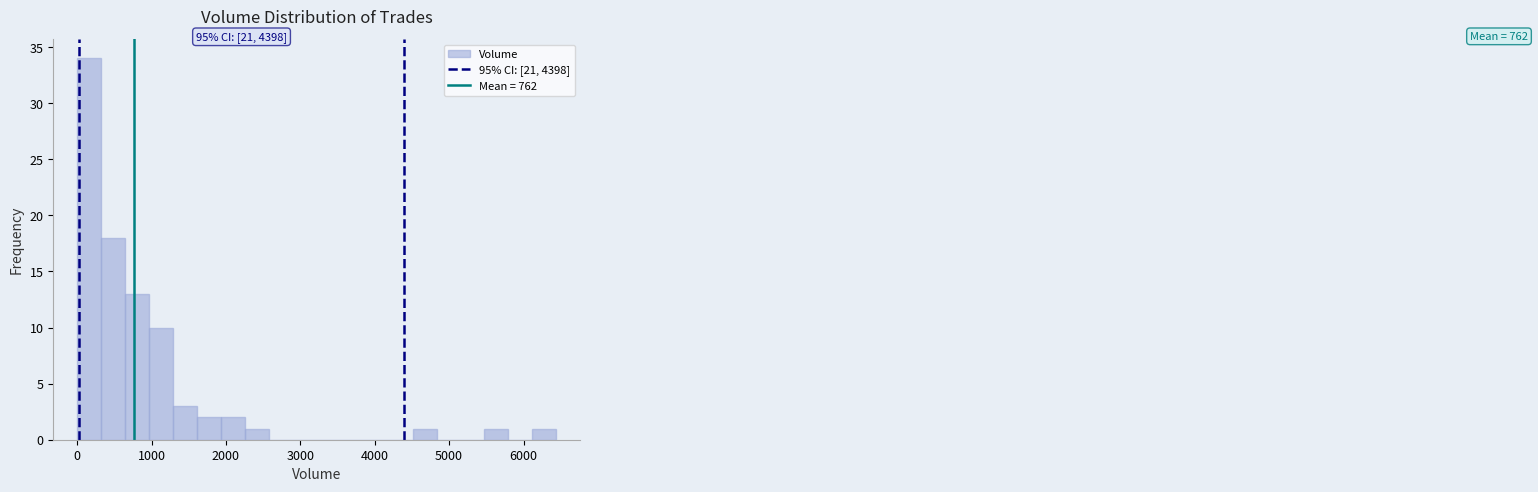

Read against the x-axis, roughly where is the centre of the tallest bar?

200